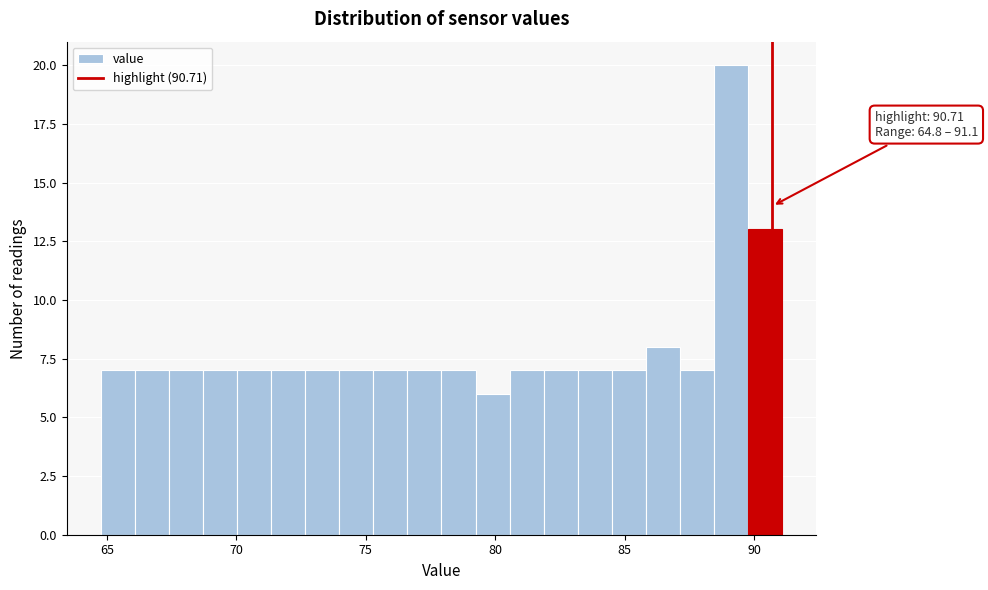

Around what value on the x-axis is the tallest bar? Give the approximate position of its centre, as read against the axis.

89.0